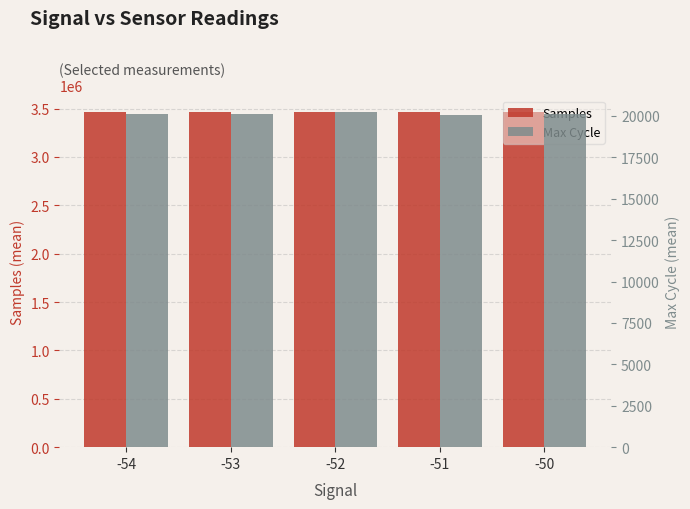

Are the bars grouped side by side (vs. stacked)?

Yes